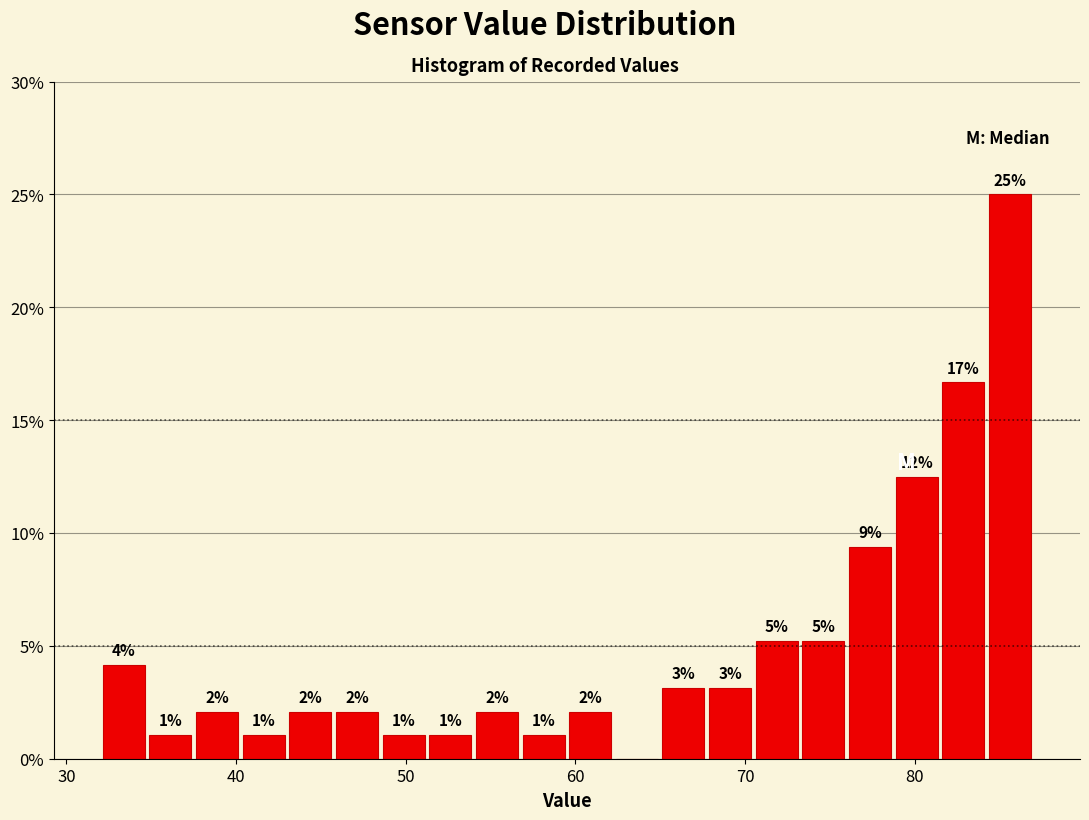

Around what value on the x-axis is the tallest bar? Give the approximate position of its centre, as read against the axis.

86